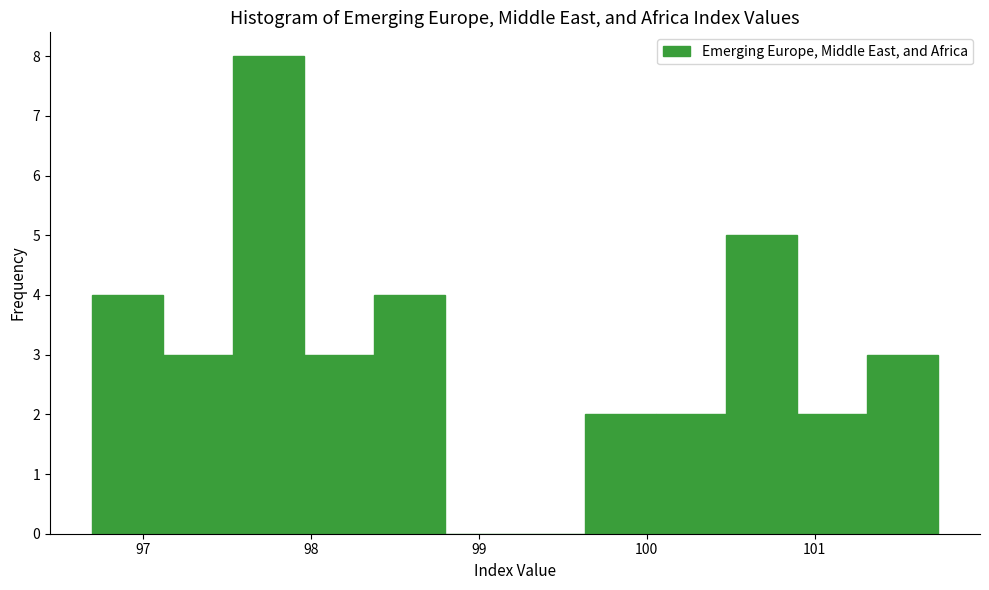

What is the height of the bar covering 100.9 to 101.3 on the x-axis? Neither the bar edges nor the heights are printed on the chart, so give them approximately, as read against the axes.

2